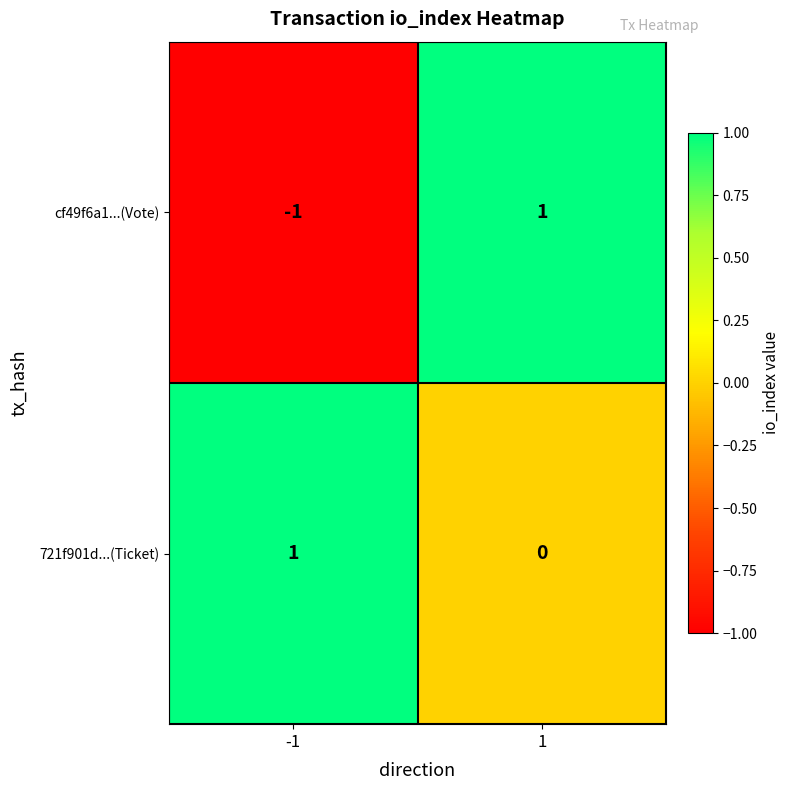

At which category is the sum across all series the highest?

1